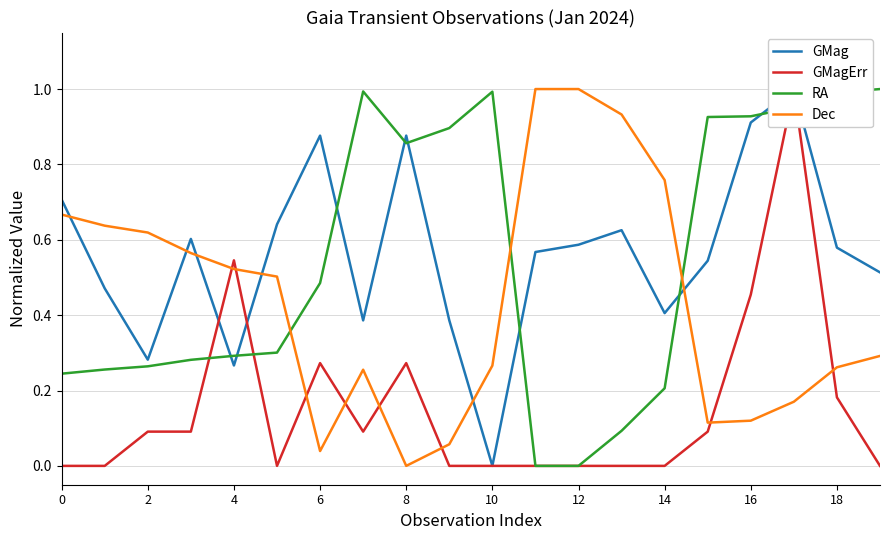

At how many categories does at least one series exceed 0?

20